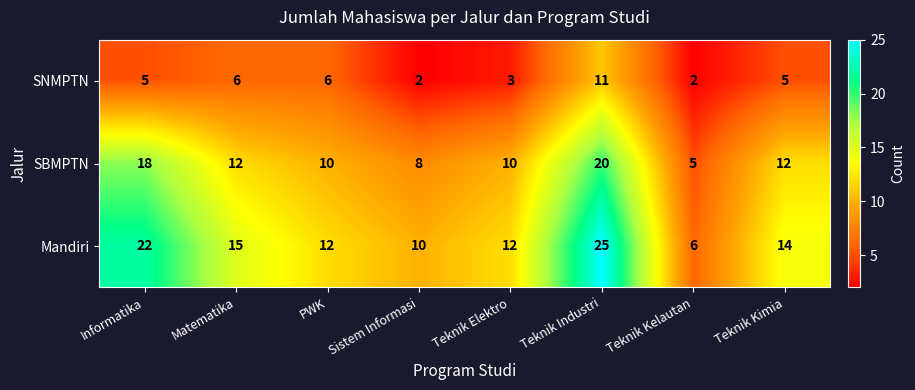

Which series changed the most between Informatika and Matematika?

Mandiri